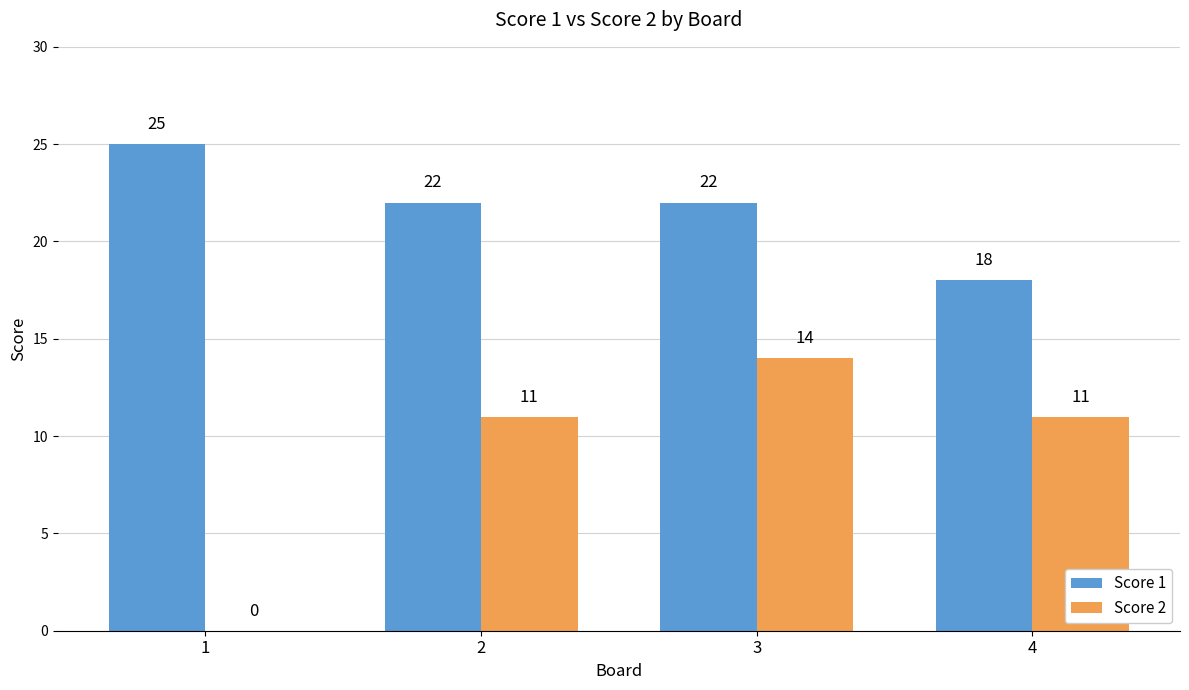

What is the sum of all Score 1 values?

87